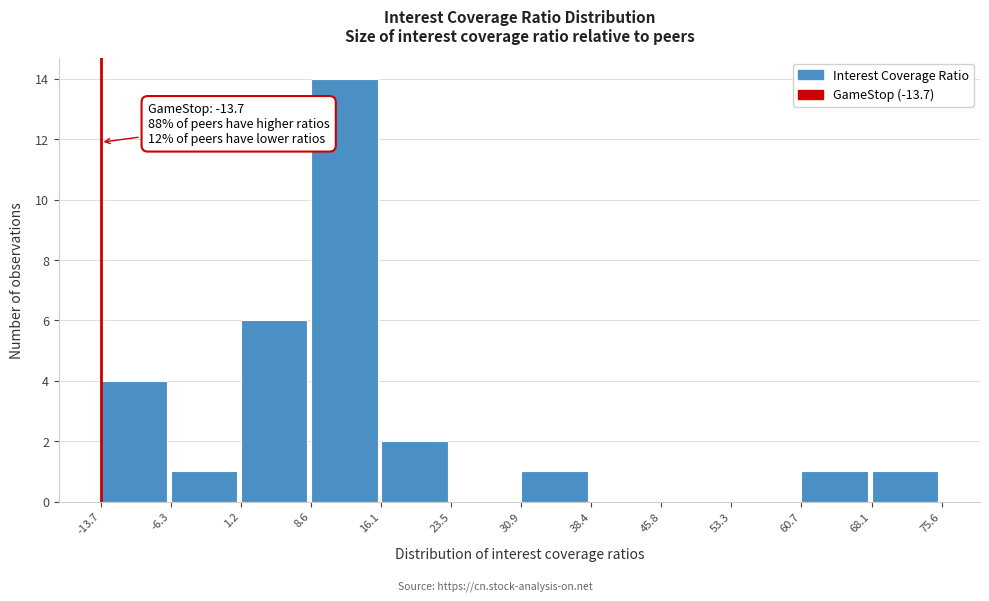

Which range on the x-axis has the tallest bar?

8.6 to 16.1